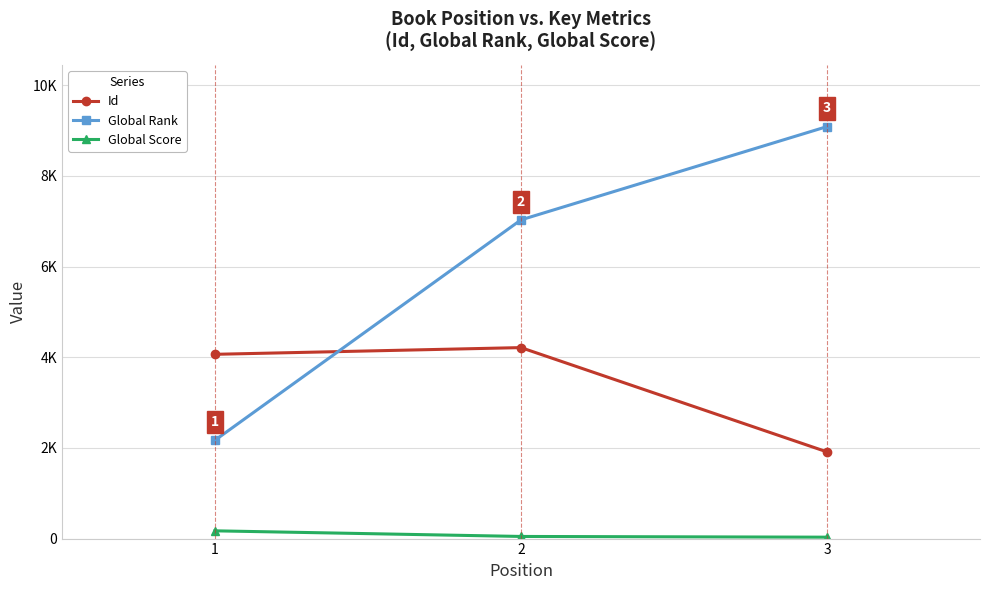

What are all the series names shown in the legend?

Id, Global Rank, Global Score